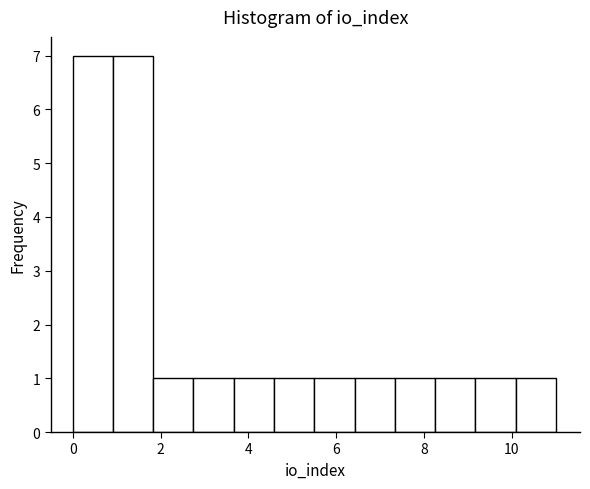

How tall is the bar that spans 1.0 to 1.8 on the x-axis? Neither the bar edges nor the heights are printed on the chart, so give them approximately, as read against the axes.

7